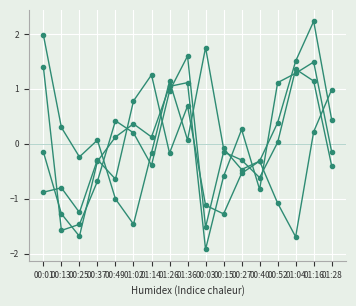

Reading right to left, what are all the values shown in this chart?

BME280_humidity: 0.4	2.2	1.5	0.4	-0.3	-0.5	-1.3	-1.1	0.7	-0.2	1.3	0.8	-0.6	-0.3	-1.2	-0.8	-0.9
SDS_P1: -0.4	1.1	1.4	0.0	-0.6	-0.3	-0.1	-1.5	1.6	1.0	-0.4	0.2	0.4	-0.7	-1.5	-1.6	1.4
BME280_temperature: 1.0	0.2	-1.7	-1.1	-0.3	-0.5	-0.1	1.8	0.1	1.1	-0.2	-1.5	-1.0	0.1	-0.2	0.3	2.0
SDS_P2: -0.1	1.5	1.3	1.1	-0.8	0.3	-0.6	-1.9	1.1	1.0	0.1	0.4	0.1	-0.3	-1.7	-1.3	-0.1